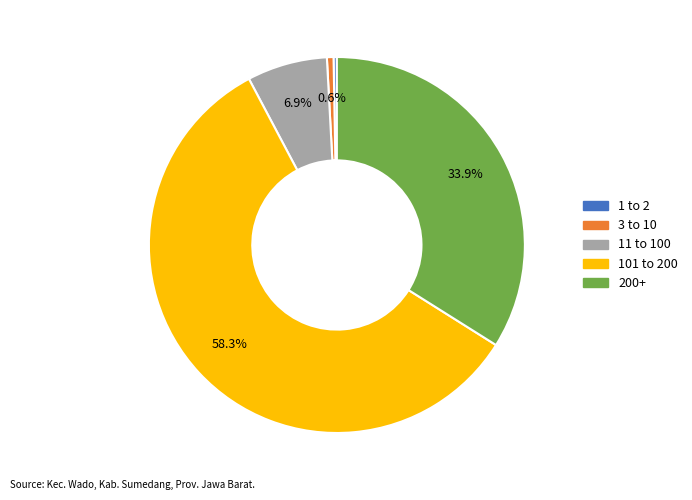

Does any single category account for the majority?

Yes